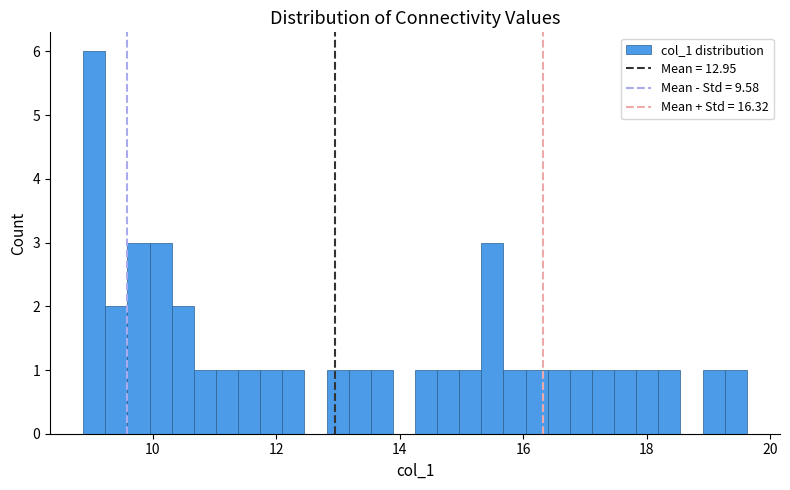

Read against the x-axis, roughly where is the centre of the tallest bar?

9.0